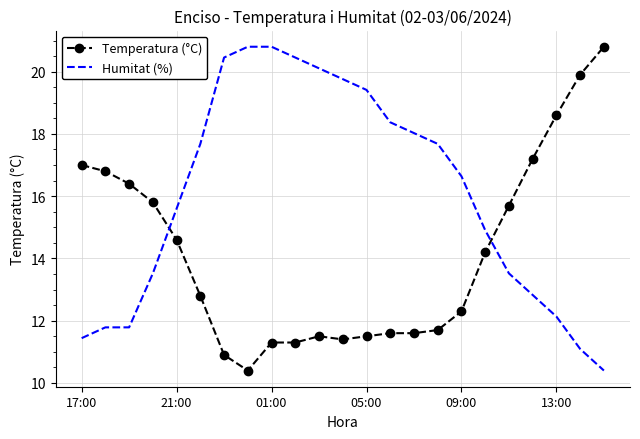

Rank the series by their average value, from lowest to highest.

Temperatura (°C), Humitat (%)